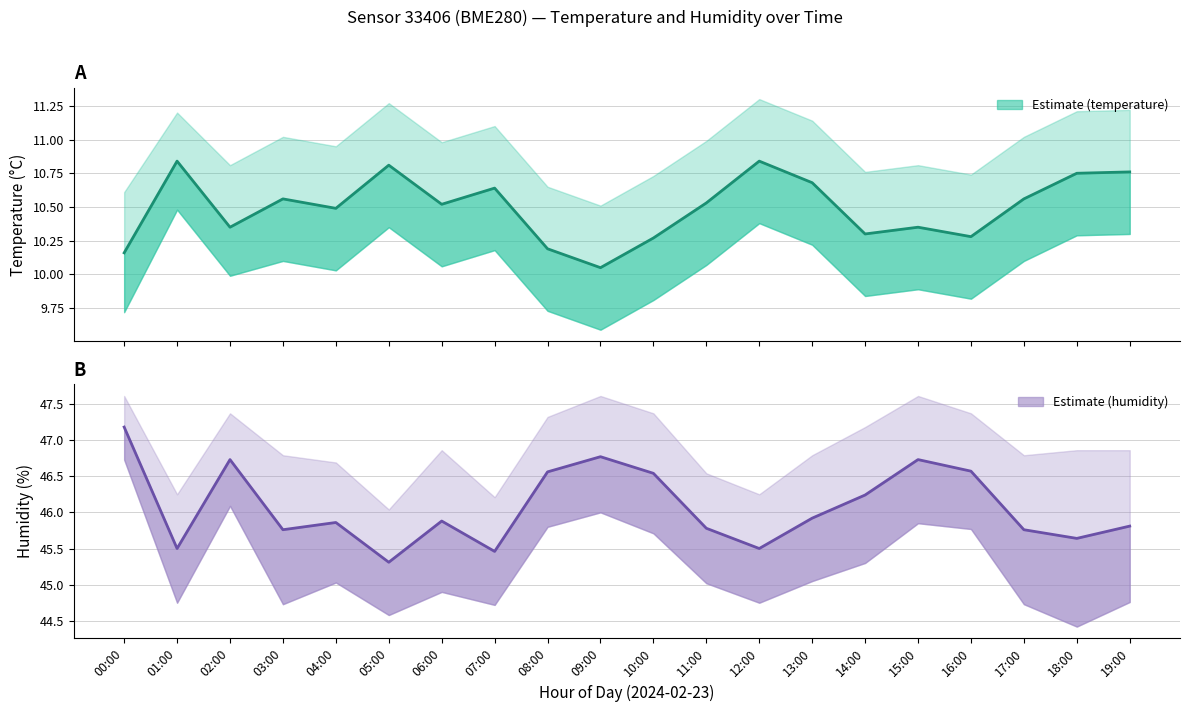

Which series has the largest total across all categories?

humidity_upper